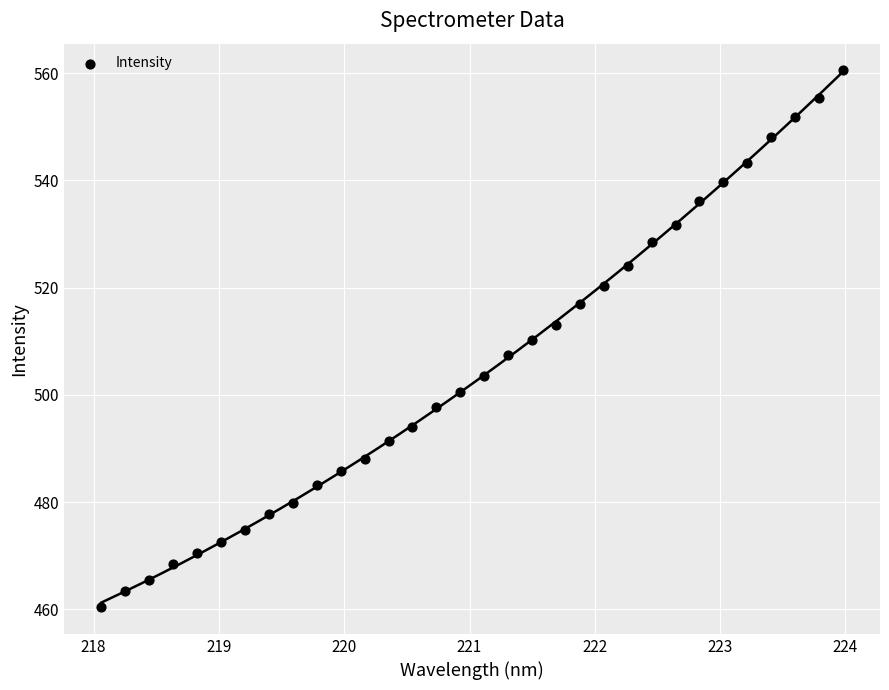

What is the range of X values (max minus min)?

5.9